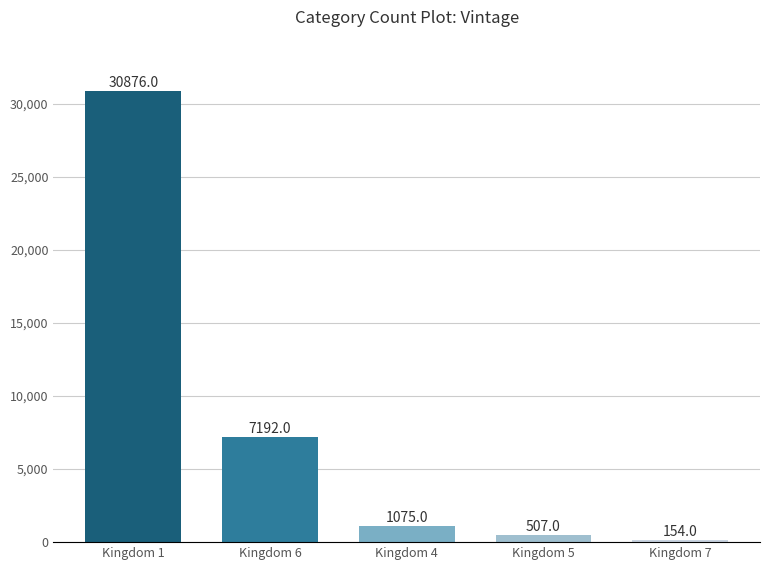

List the labels in order of value, smallest first.

Kingdom 7, Kingdom 5, Kingdom 4, Kingdom 6, Kingdom 1